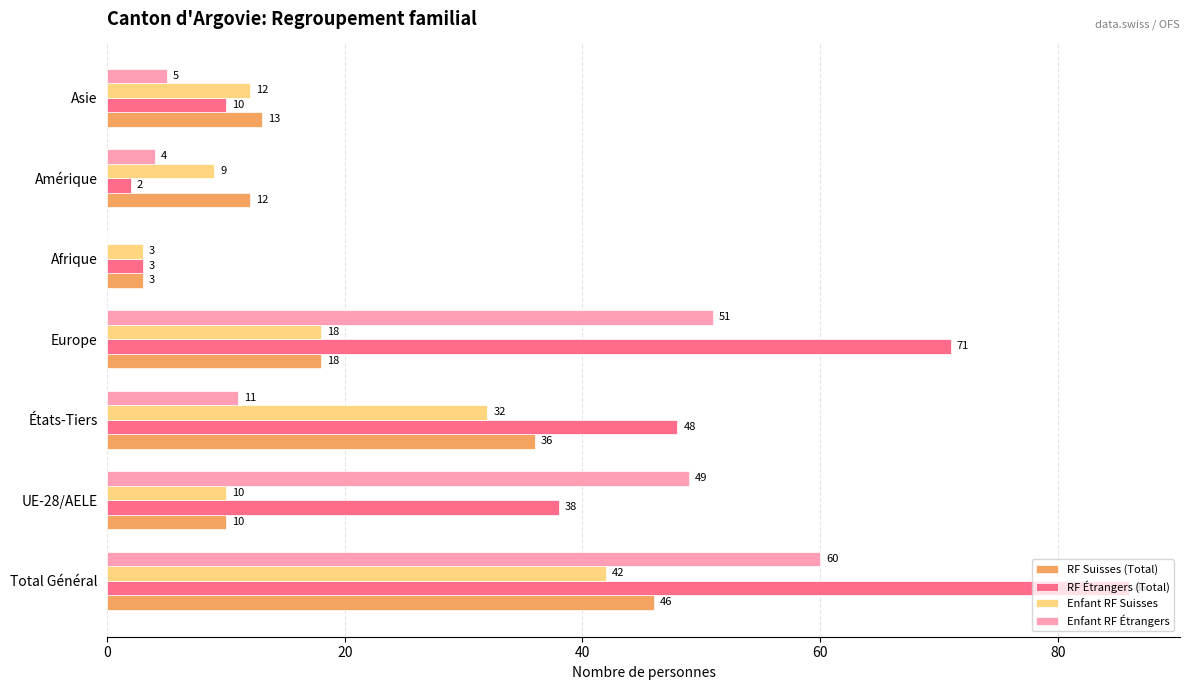

What are all the series names shown in the legend?

RF Suisses (Total), RF Étrangers (Total), Enfant RF Suisses, Enfant RF Étrangers